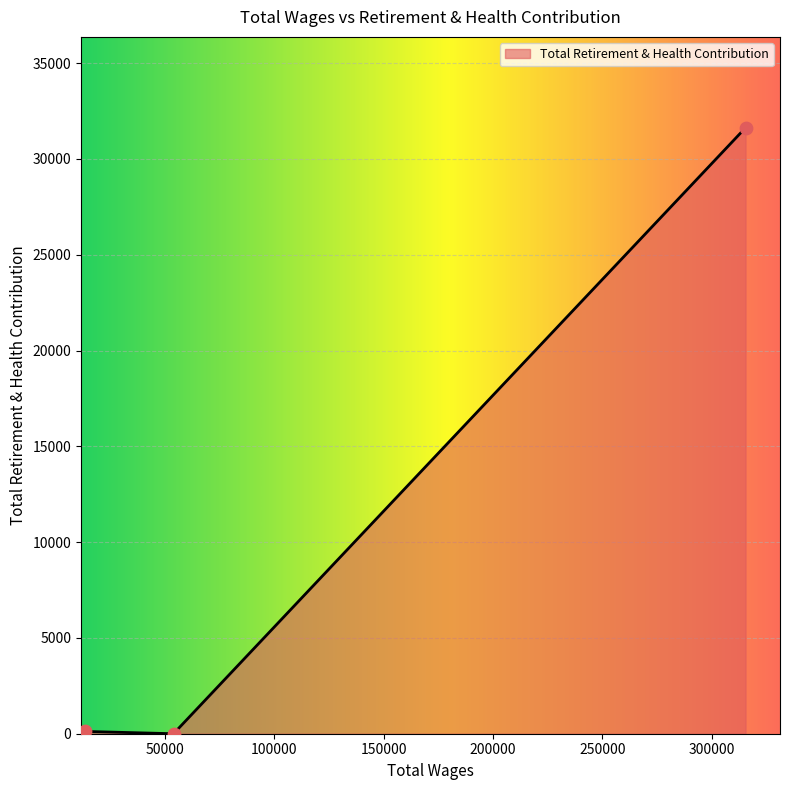

What is the sum of all values?

31748